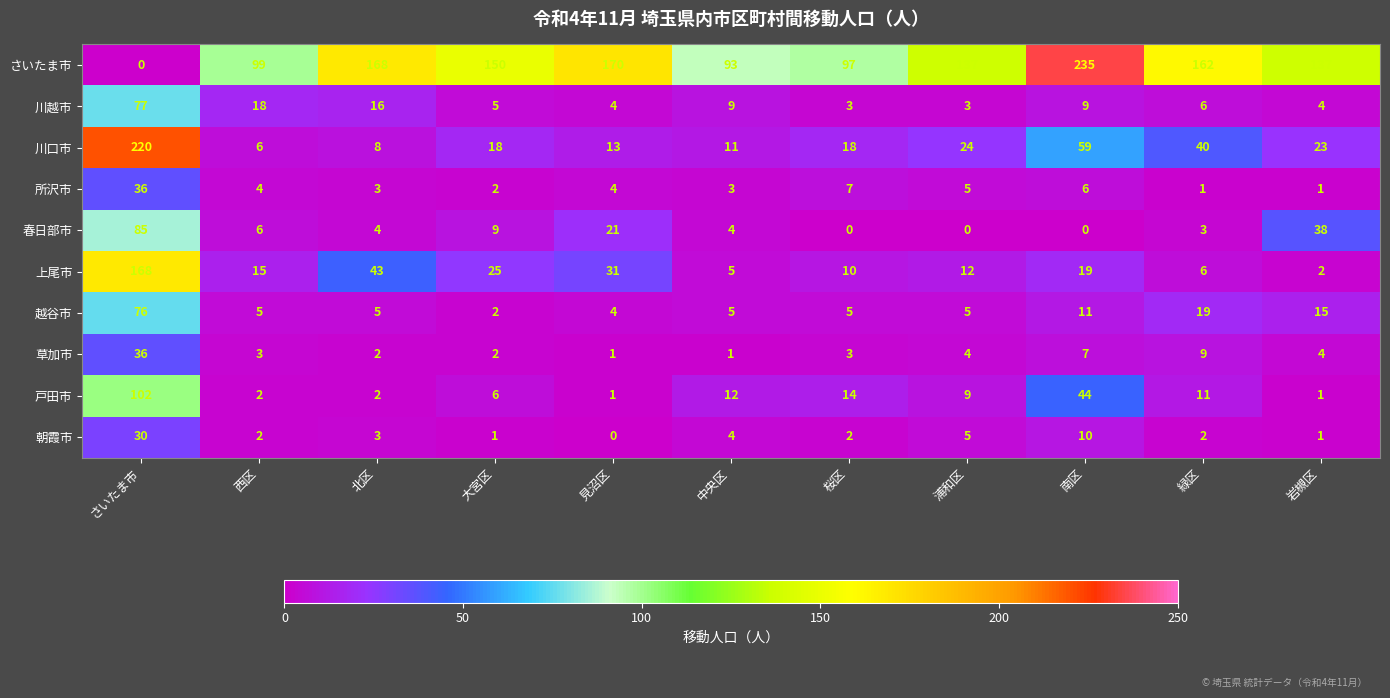

What is the average value of the 春日部市 series?

15